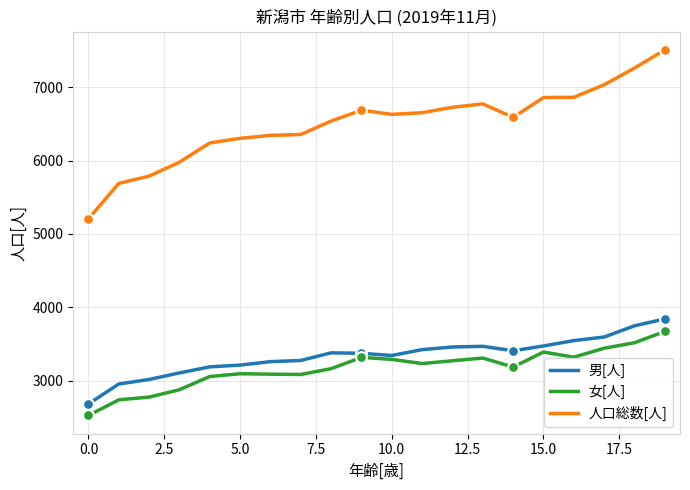

Which series has the largest total across all categories?

人口総数[人]